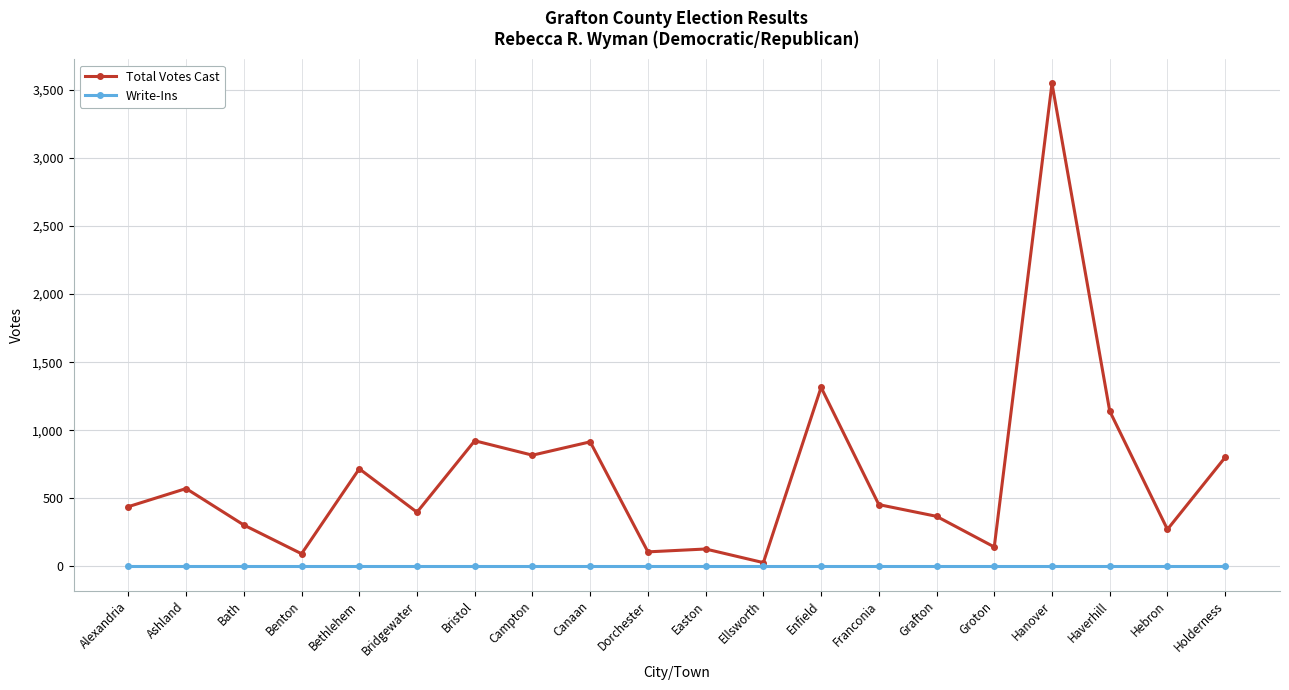

What is the difference between the highest and lowest values at Ashland?

572